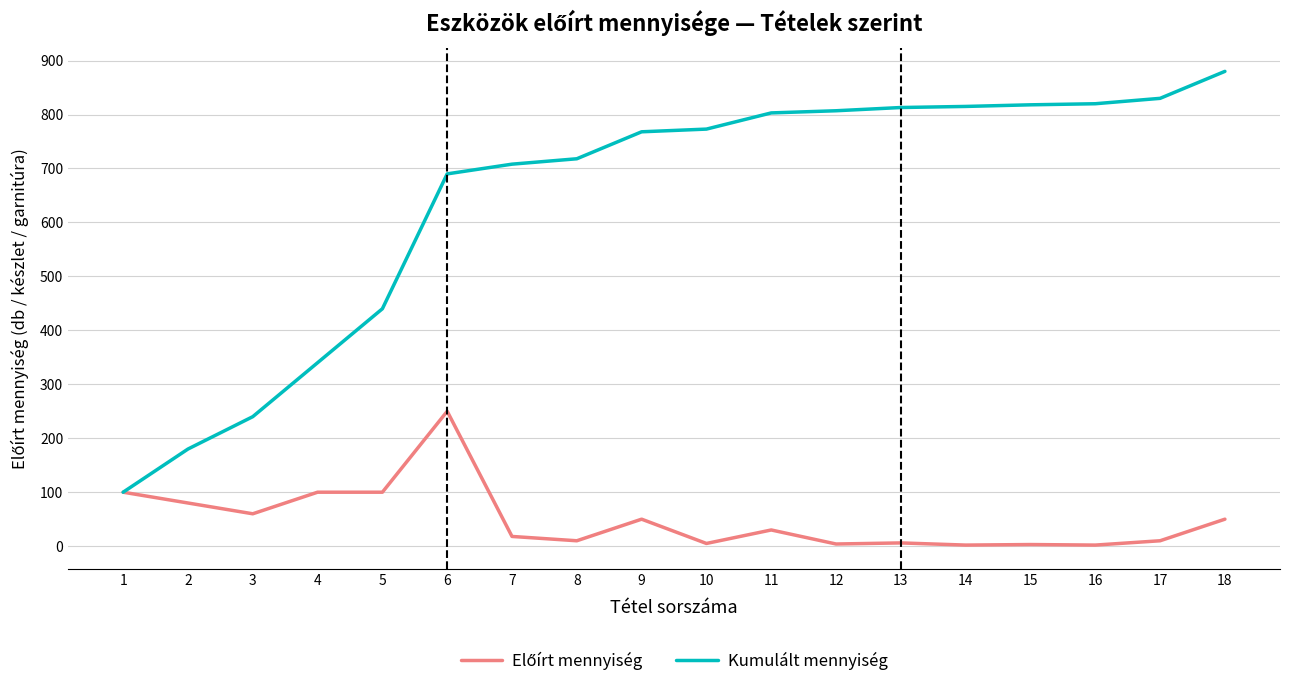

What is the total value across all series at 8?

728